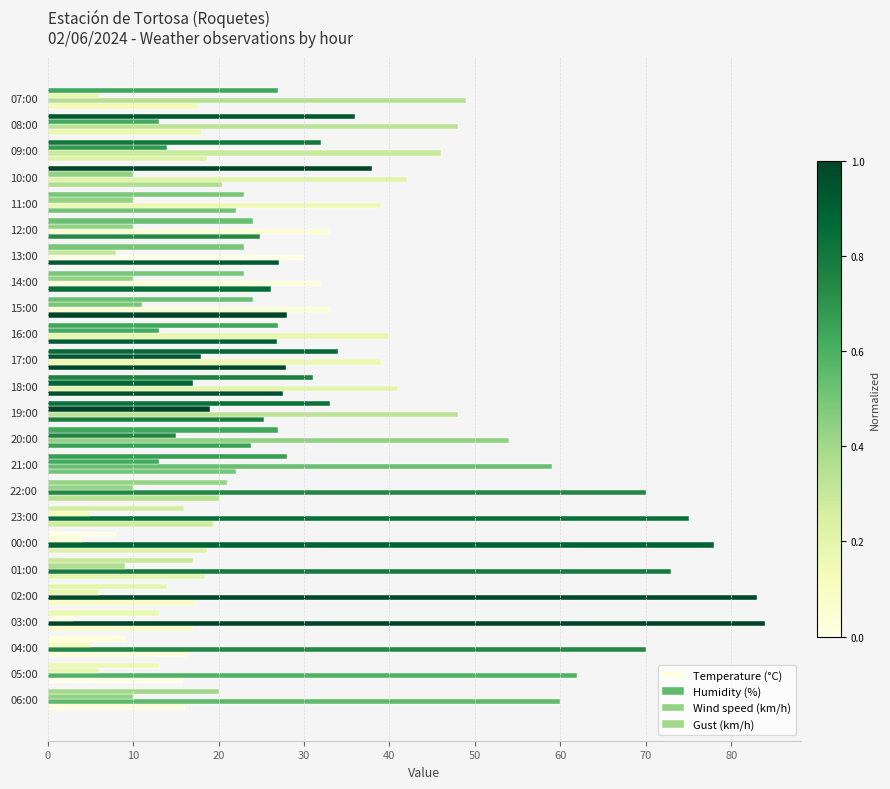

Reading left to right, what are all the values shown in this chart?

Temperature (°C): 16.1	15.9	16.3	17.0	17.3	18.4	18.6	19.3	20.1	22.0	23.8	25.3	27.5	27.9	26.9	28.0	26.2	27.1	24.8	22.1	20.4	18.7	18.0	17.6
Humidity (%): 60.0	62.0	70.0	84.0	83.0	73.0	78.0	75.0	70.0	59.0	54.0	48.0	41.0	39.0	40.0	33.0	32.0	30.0	33.0	39.0	42.0	46.0	48.0	49.0
Wind speed (km/h): 10.0	6.0	5.0	3.0	6.0	9.0	4.0	5.0	10.0	13.0	15.0	19.0	17.0	18.0	13.0	11.0	10.0	8.0	10.0	10.0	10.0	14.0	13.0	6.0
Gust (km/h): 20.0	13.0	9.0	13.0	14.0	17.0	8.0	16.0	21.0	28.0	27.0	33.0	31.0	34.0	27.0	24.0	23.0	23.0	24.0	23.0	38.0	32.0	36.0	27.0